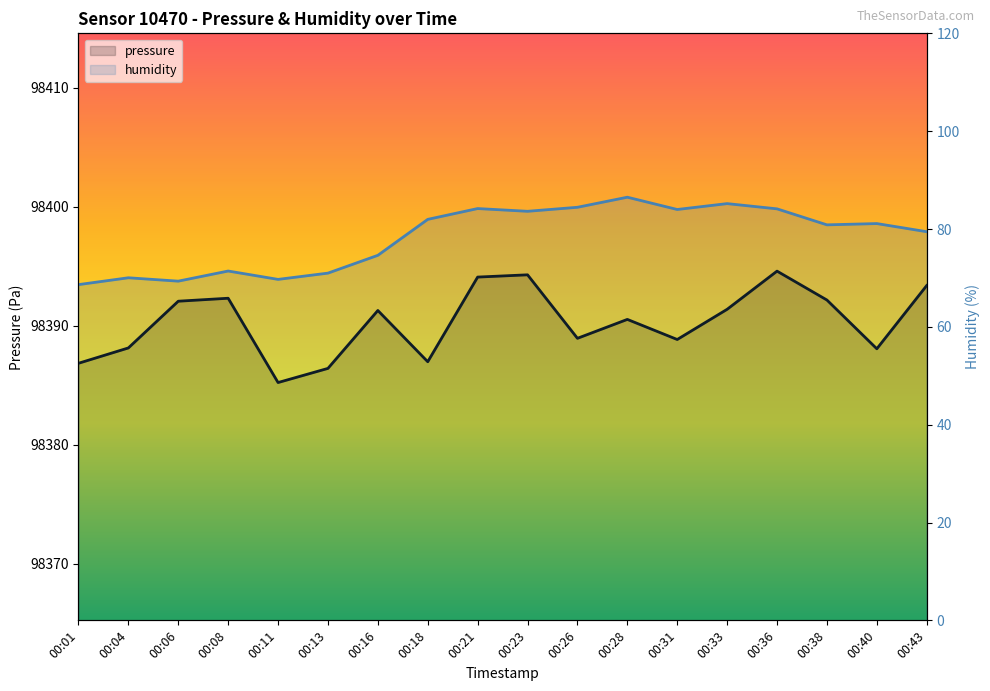

How many lines are shown in the chart?

2